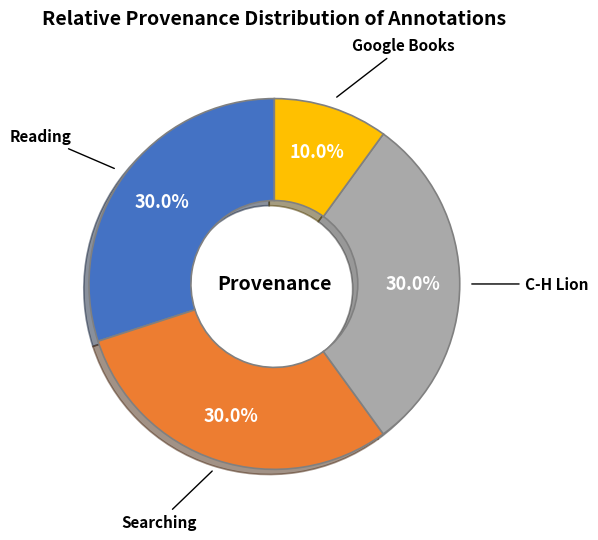

Does any single category account for the majority?

No